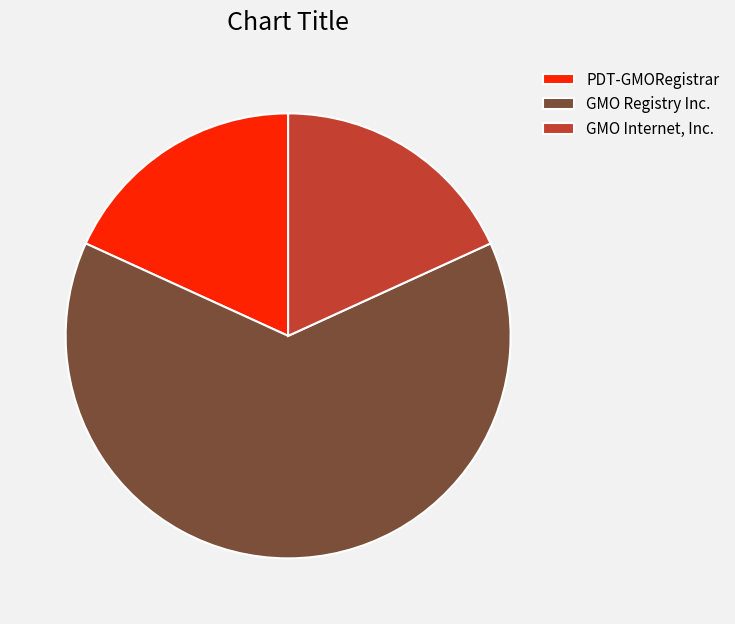

Is there a majority slice in this chart?

Yes